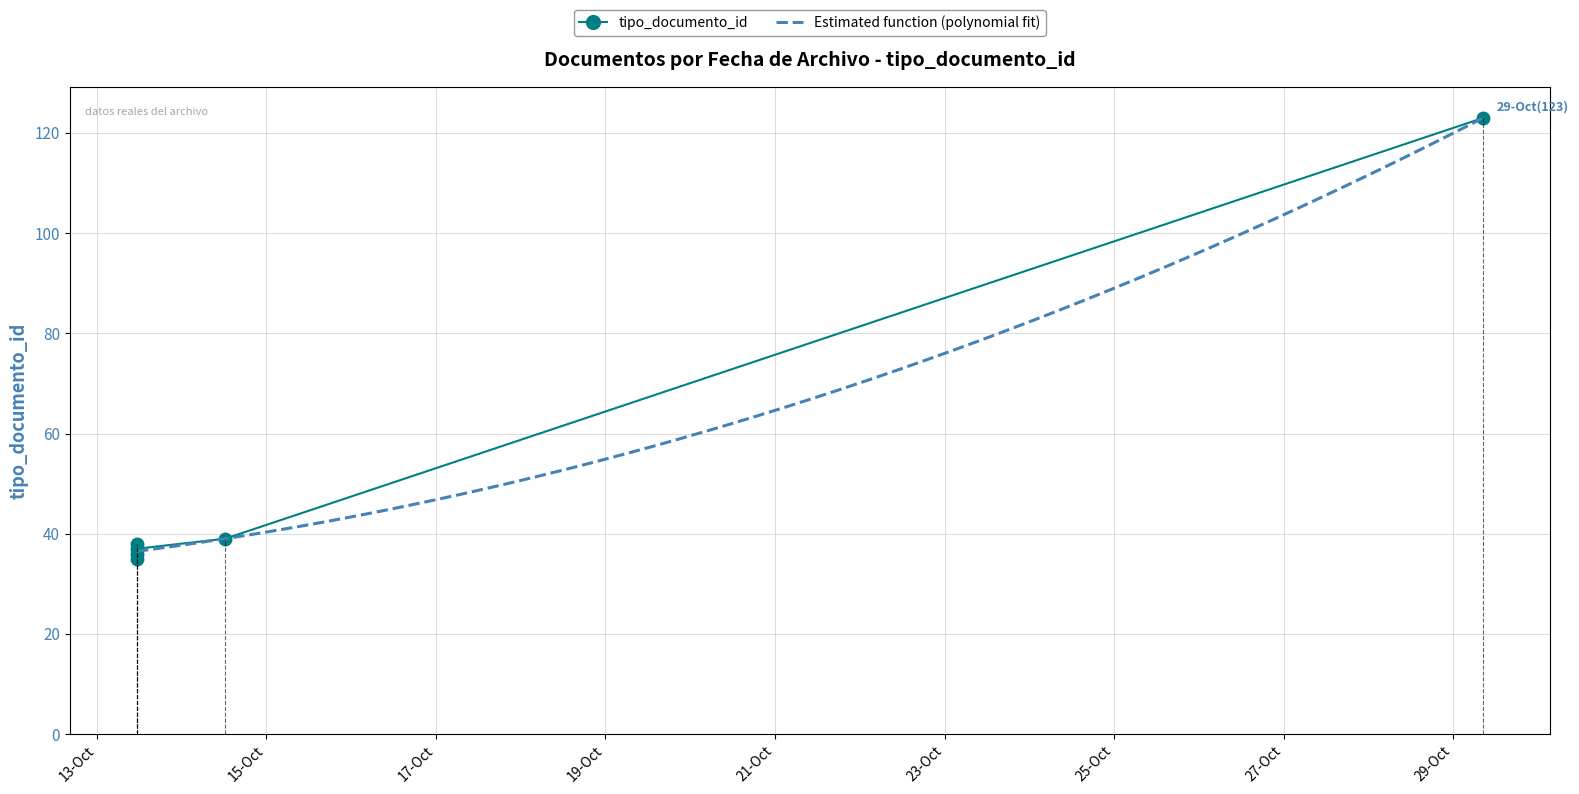

What is the change in value from 2014-10-13 11:24:16 to 2014-10-13 11:24:16?

+3